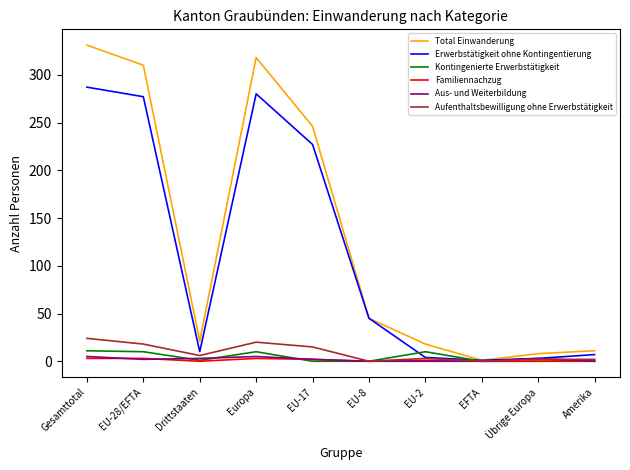

Is the value of Kontingenierte Erwerbstätigkeit at Amerika greater than the value of Erwerbstätigkeit ohne Kontingentierung at Drittstaaten?

No